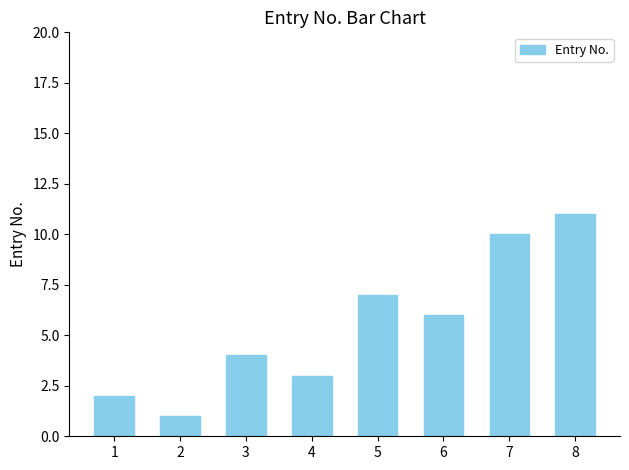

At which label is the value closest to 6?

6